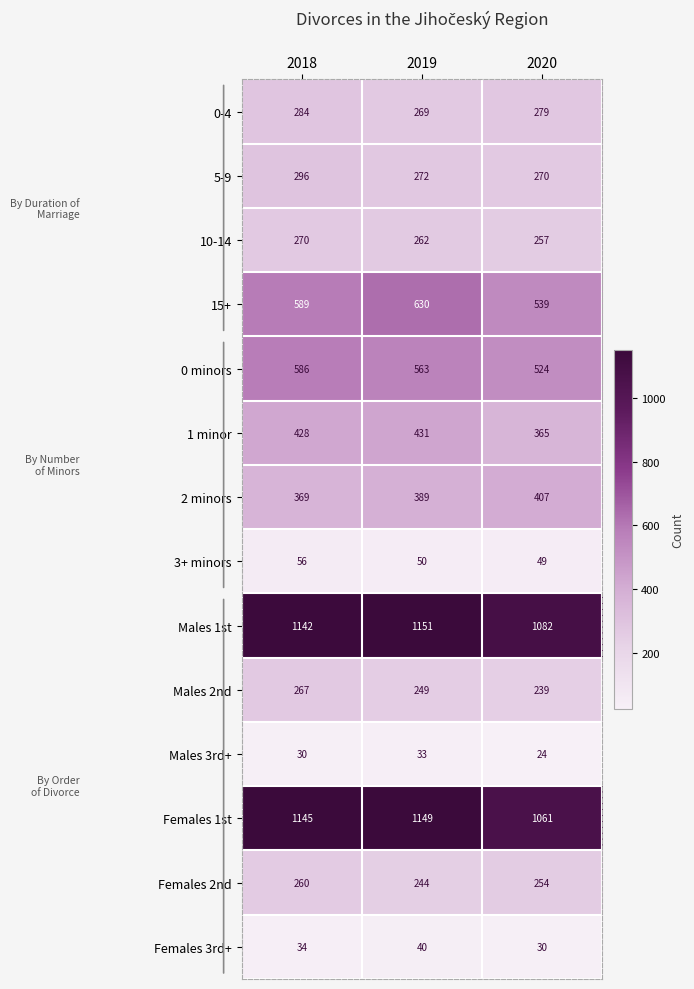

What is the average value of the 5-9 series?

279